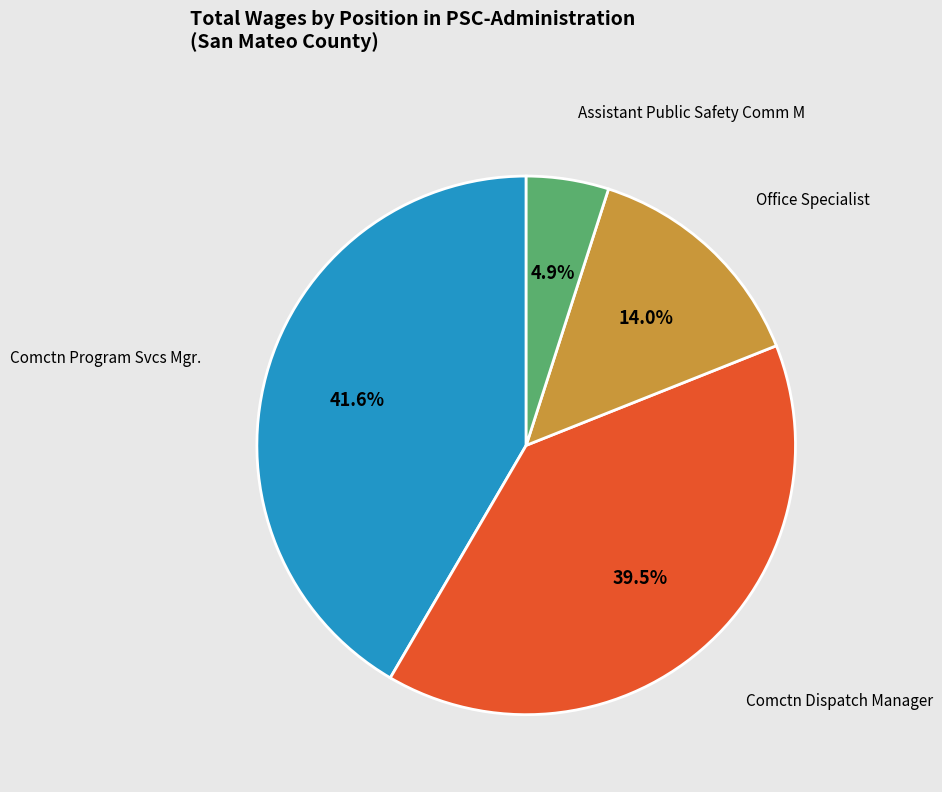

Which slice is the smallest?

Assistant Public Safety Comm M